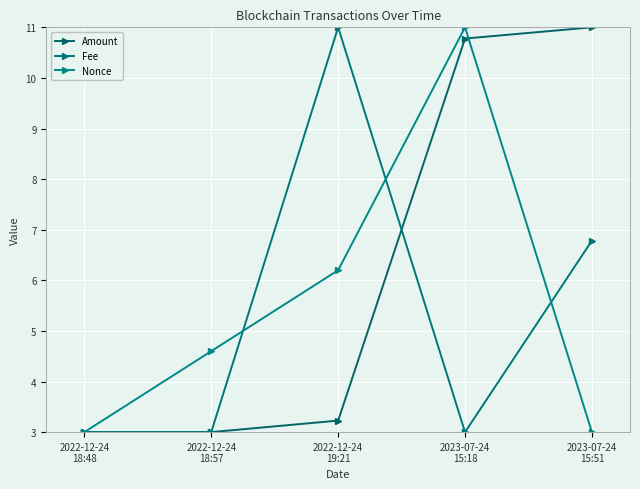

At 2022-12-24
18:48, list the series in order from smallest to largest.

Fee, Nonce, Amount